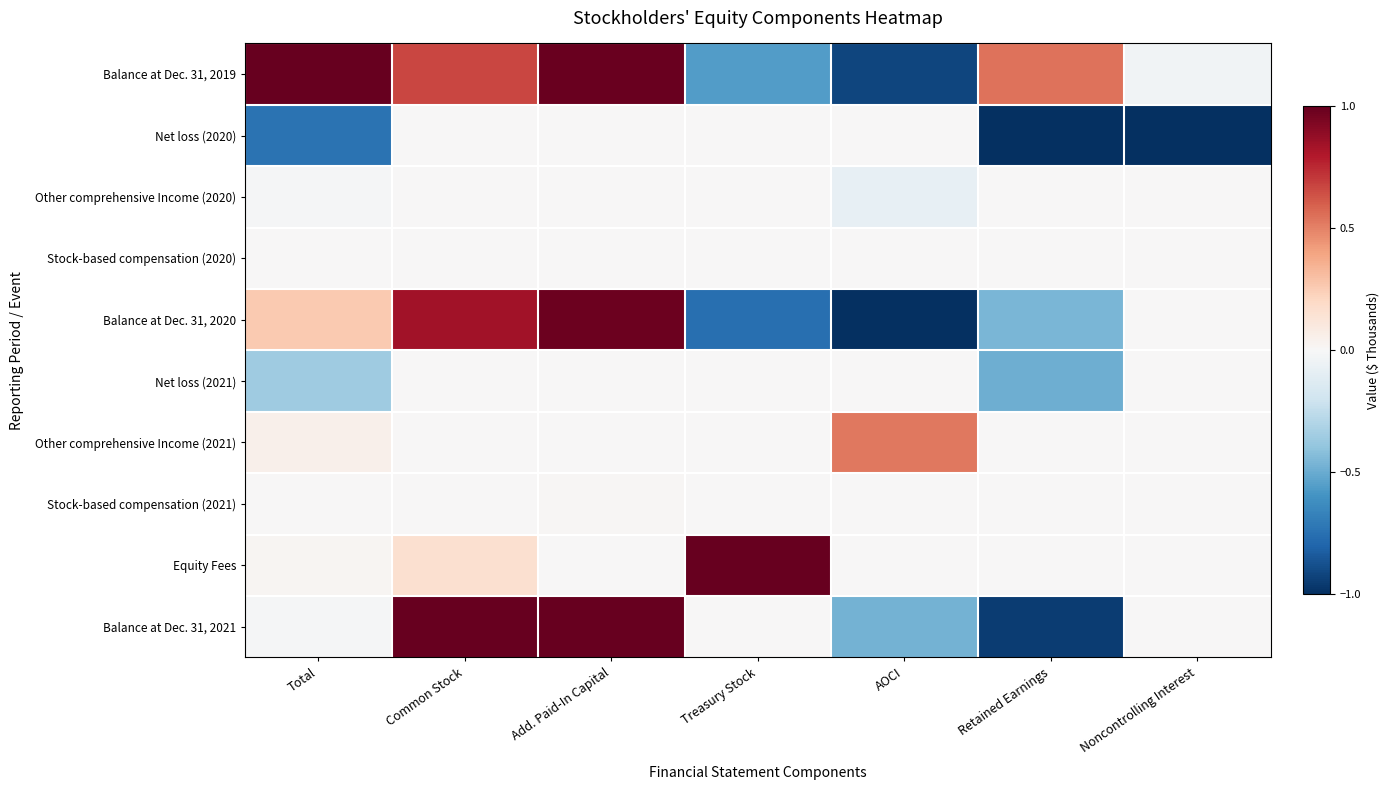

List the series in order of their peak value, highest first.

Balance at Dec. 31, 2019, Equity Fees, Balance at Dec. 31, 2021, Balance at Dec. 31, 2020, Other comprehensive Income (2021), Stock-based compensation (2021), Stock-based compensation (2020), Net loss (2020), Other comprehensive Income (2020), Net loss (2021)